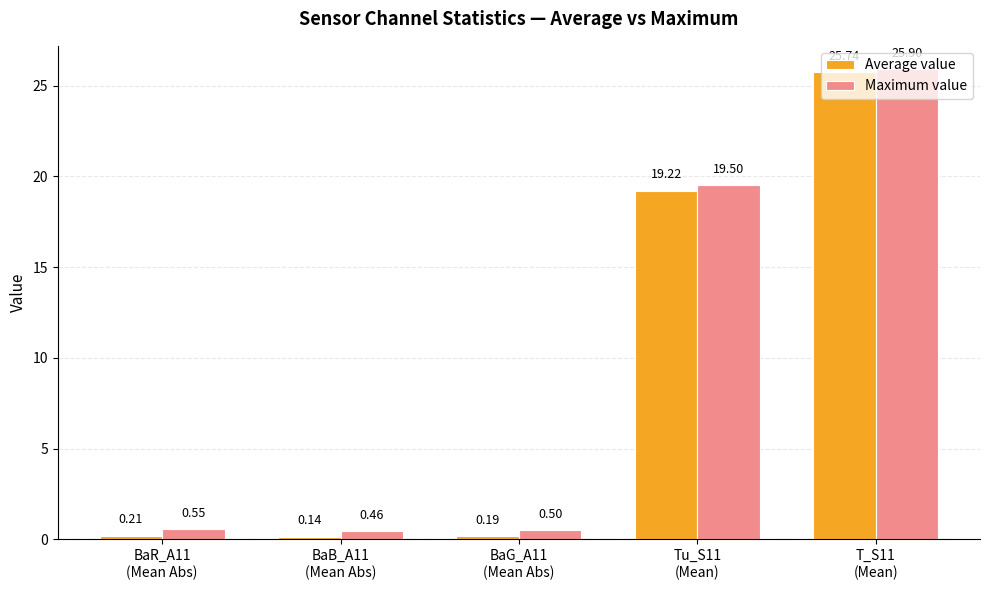

Count the number of data series in this chart.

2